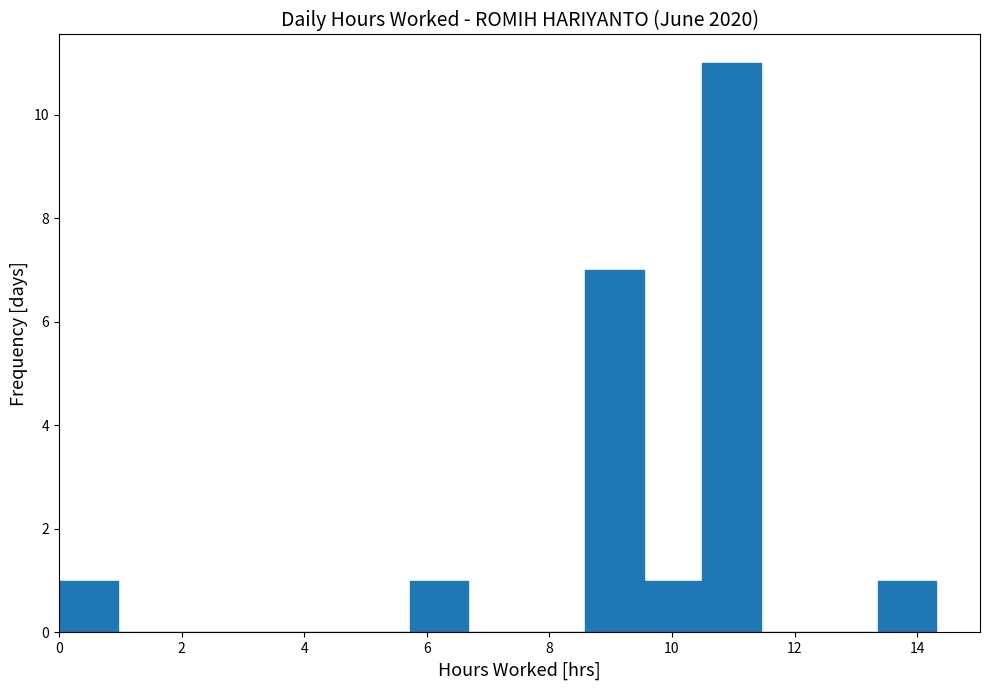

Reading left to right, list every bar in this chart as the range it spans on the x-axis followed by its height. Neither the bar edges nor the heights are printed on the chart, so give them approximately, as read against the axes.

0.0 to 1.0: 1
1.0 to 2.0: 0
2.0 to 2.8: 0
2.8 to 3.8: 0
3.8 to 4.8: 0
4.8 to 5.8: 0
5.8 to 6.6: 1
6.6 to 7.6: 0
7.6 to 8.6: 0
8.6 to 9.6: 7
9.6 to 10.4: 1
10.4 to 11.4: 11
11.4 to 12.4: 0
12.4 to 13.4: 0
13.4 to 14.4: 1